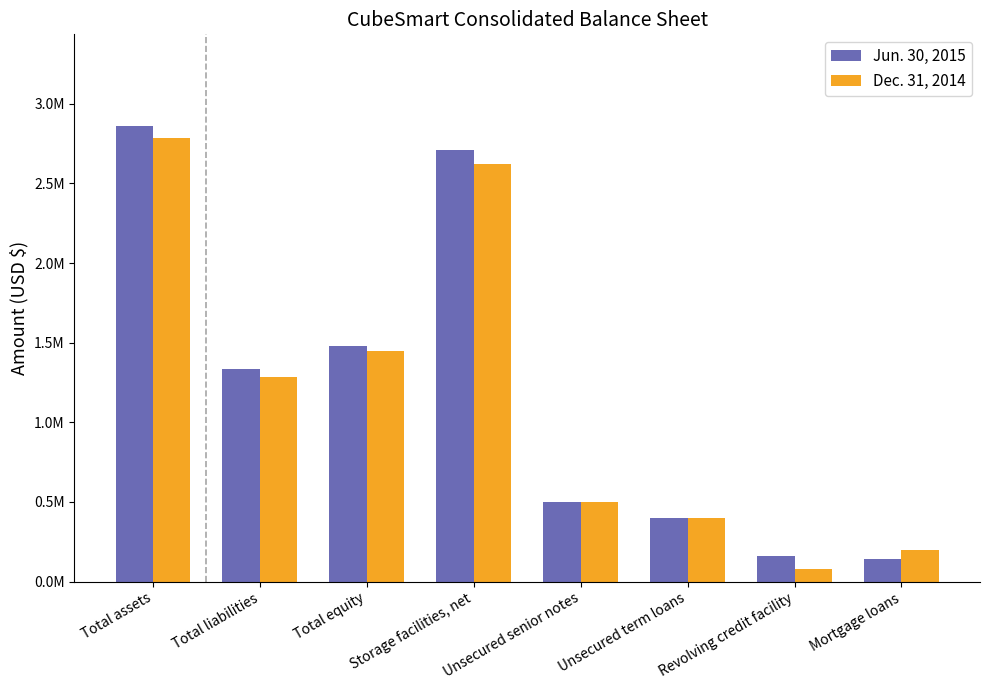

Which has a higher value, Unsecured senior notes or Total liabilities?

Total liabilities